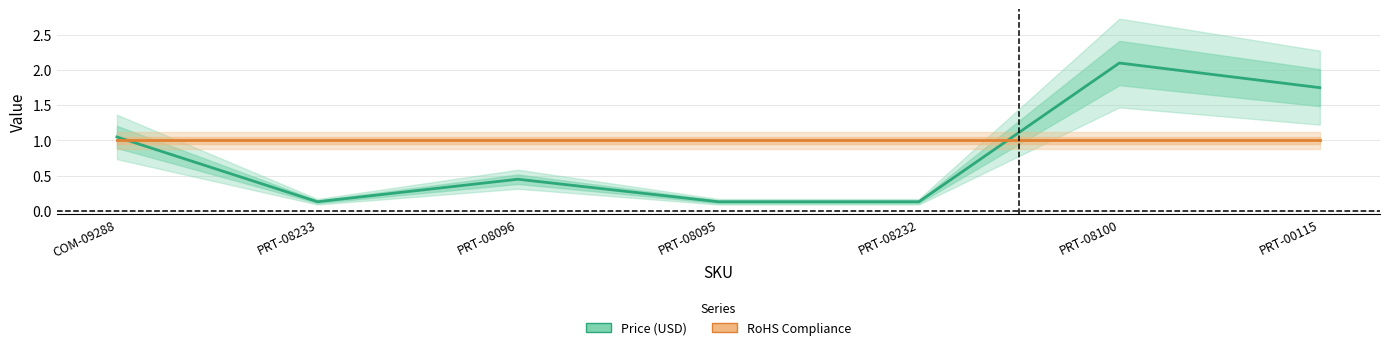

At how many categories does at least one series exceed 1?

3